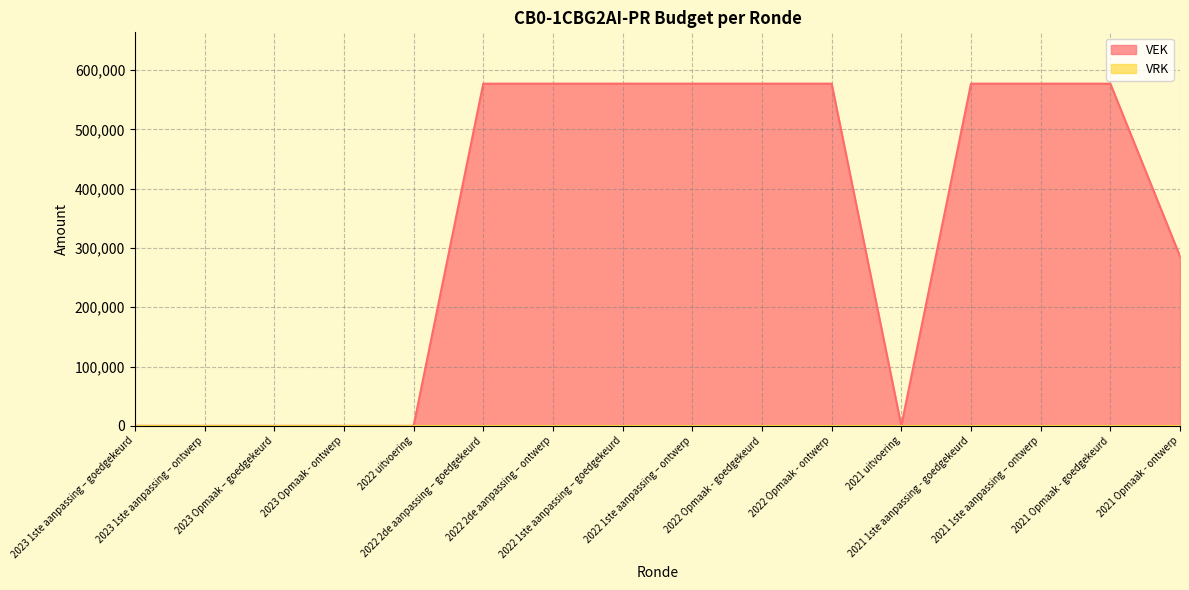

Reading right to left, transcribe all the data shown in this chart.

2021 Opmaak - ontwerp=286000	2021 Opmaak - goedgekeurd=577000	2021 1ste aanpassing – ontwerp=577000	2021 1ste aanpassing - goedgekeurd=577000	2021 uitvoering=0	2022 Opmaak - ontwerp=577000	2022 Opmaak - goedgekeurd=577000	2022 1ste aanpassing – ontwerp=577000	2022 1ste aanpassing – goedgekeurd=577000	2022 2de aanpassing – ontwerp=577000	2022 2de aanpassing – goedgekeurd=577000	2022 uitvoering=0	2023 Opmaak - ontwerp=0	2023 Opmaak – goedgekeurd=0	2023 1ste aanpassing – ontwerp=0	2023 1ste aanpassing – goedgekeurd=0